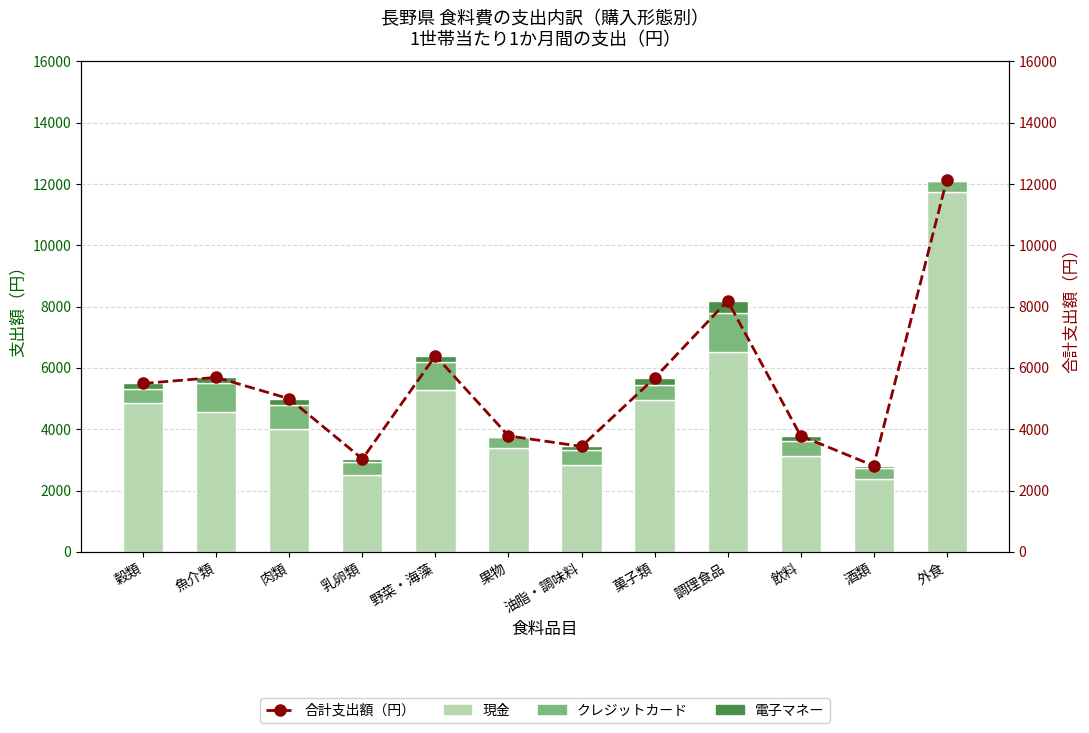

Does the chart contain stacked bars?

No